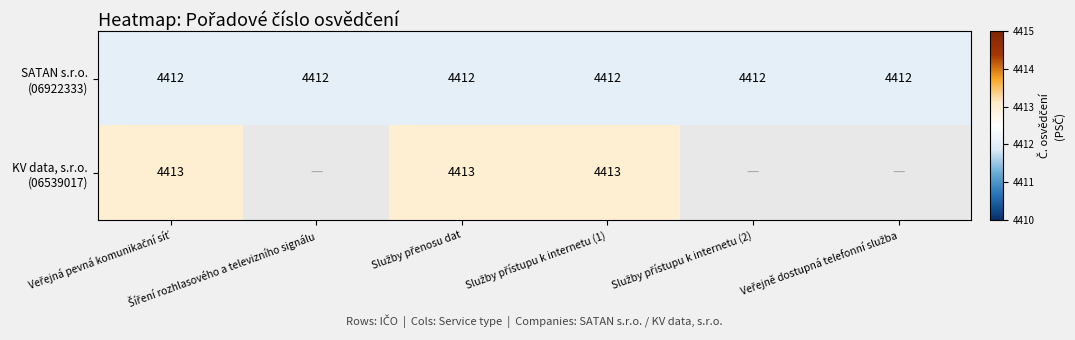

Which category has the lowest value in the KV data, s.r.o. (06539017) series?

Veřejná pevná komunikační síť